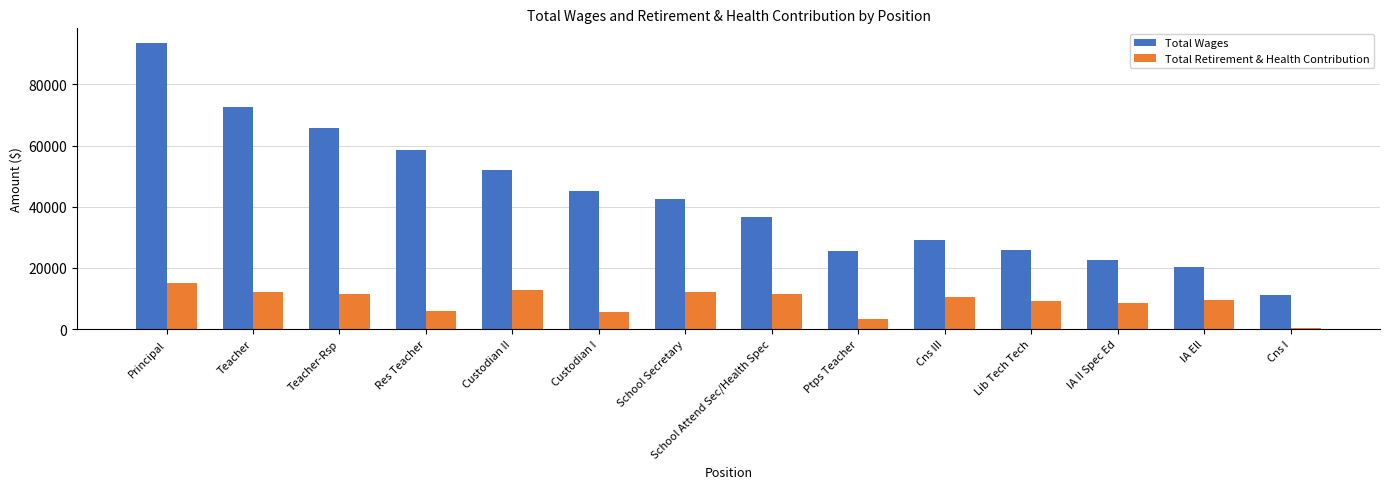

Is it true that Total Retirement & Health Contribution equals 12134.5 at Teacher?

True